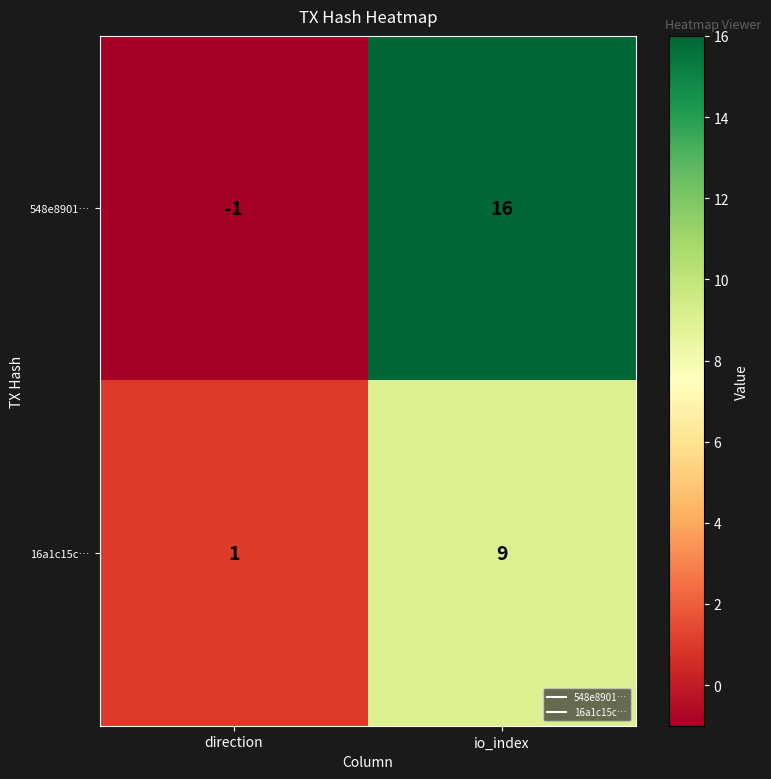

Which series has the largest range (max minus min)?

548e8901…